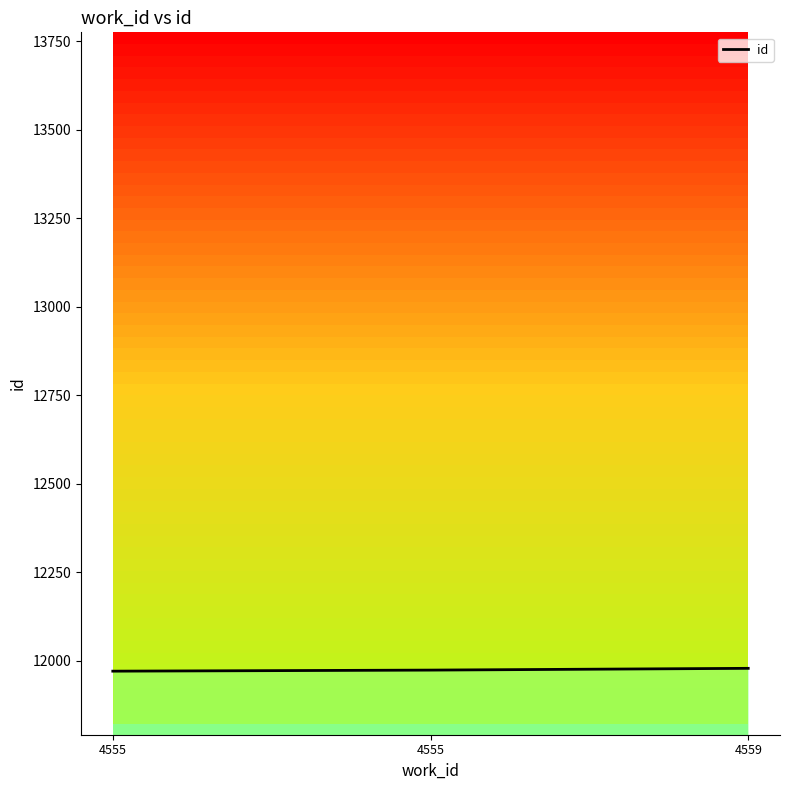

Which category has the lowest value across all series?

4555